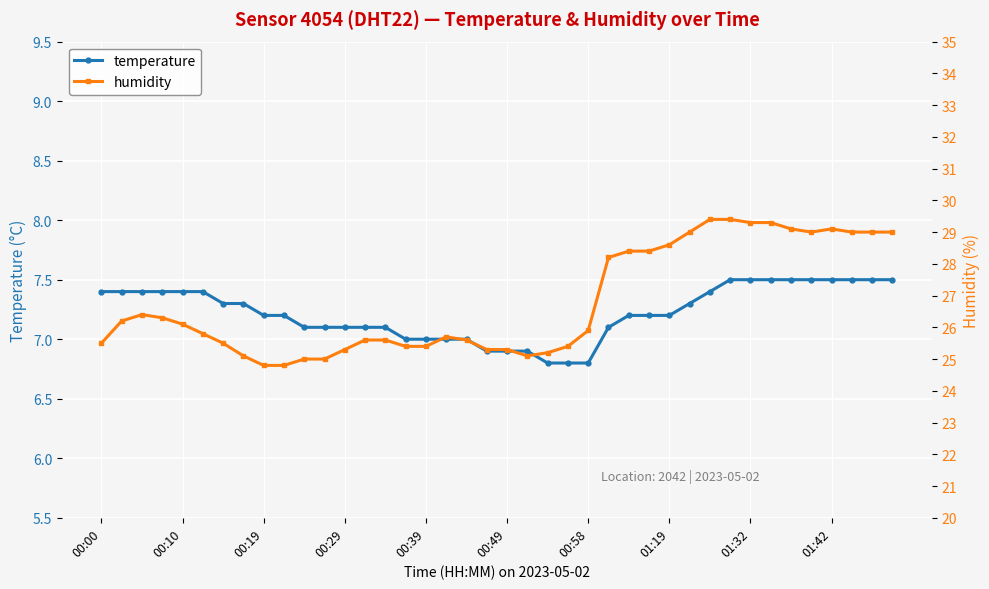

True or false: temperature has a value of 11.8 at 00:19.

False